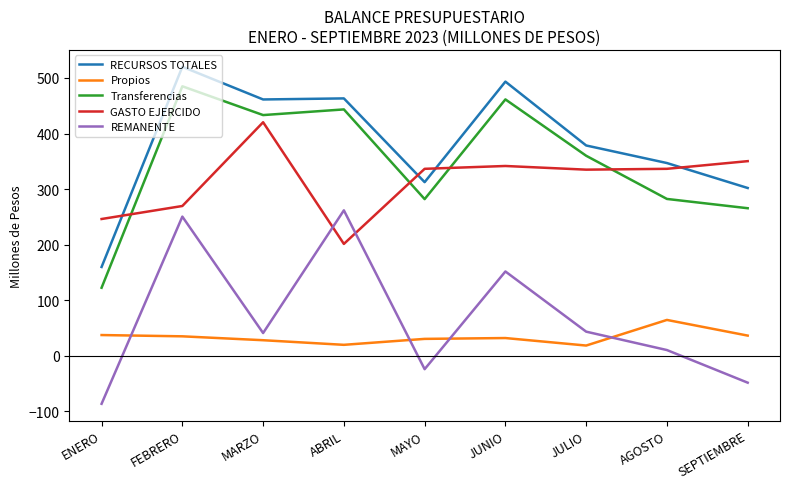

Which series changed the most between ENERO and MARZO?

Transferencias